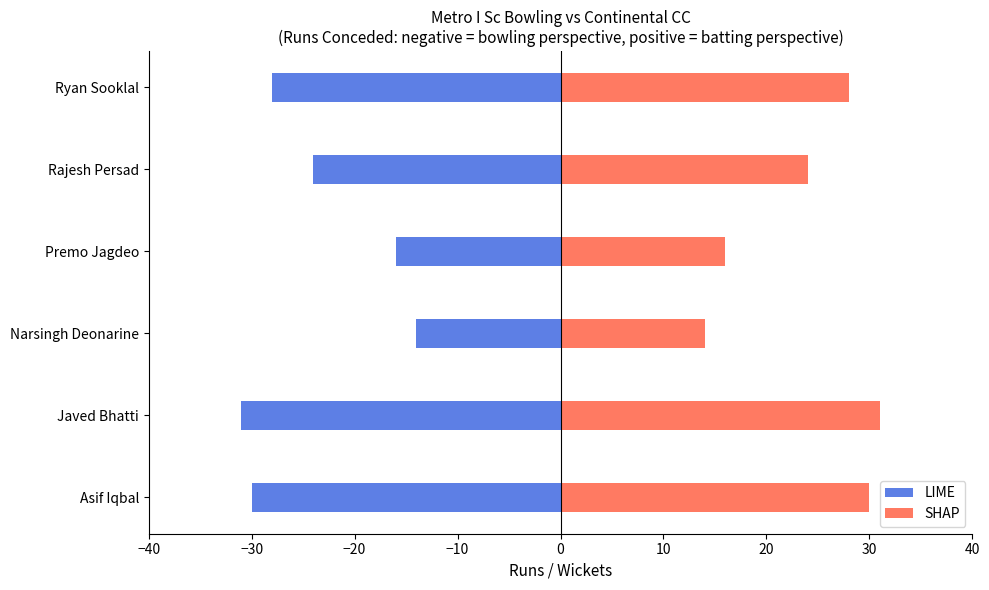

What is the maximum value shown in the chart?

31